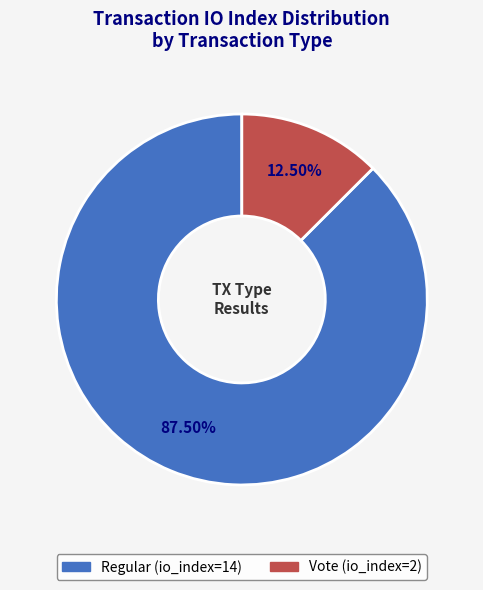

Rank the categories by value from highest to lowest.

Regular (io_index=14), Vote (io_index=2)